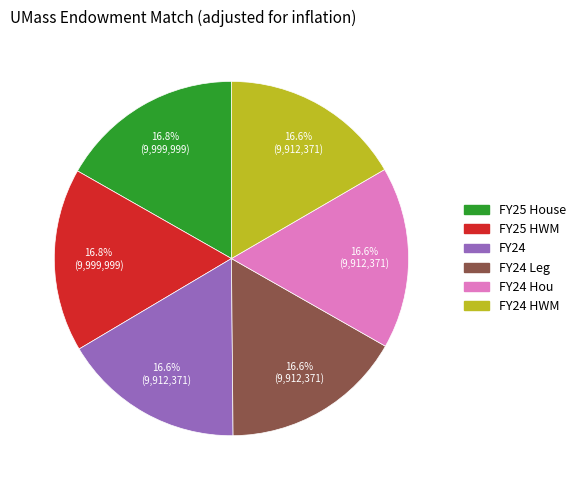

Is there a majority slice in this chart?

No